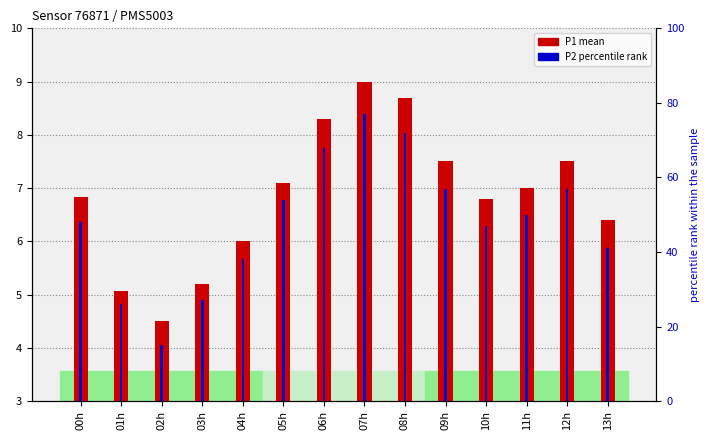

The value of P2 percentile at 12h is 57.0. True or false?

True